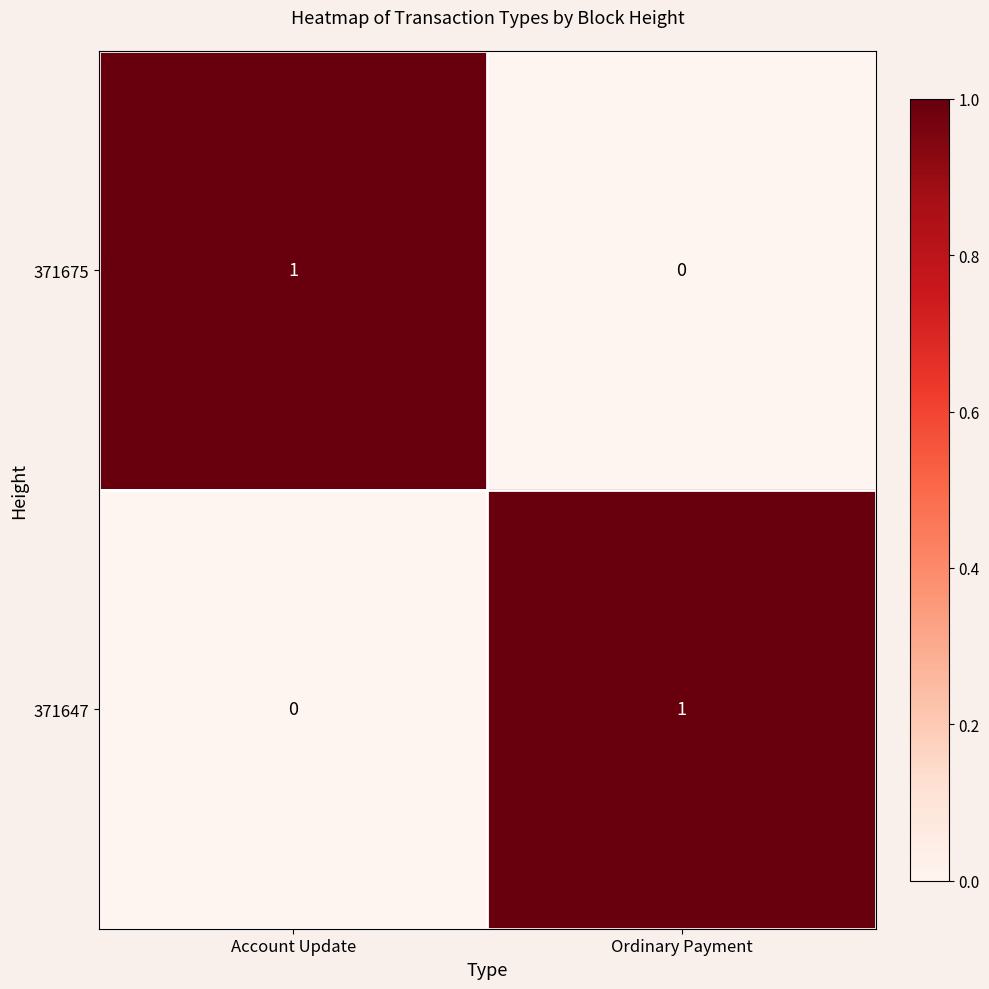

Rank the categories by 371647 value from lowest to highest.

Account Update, Ordinary Payment